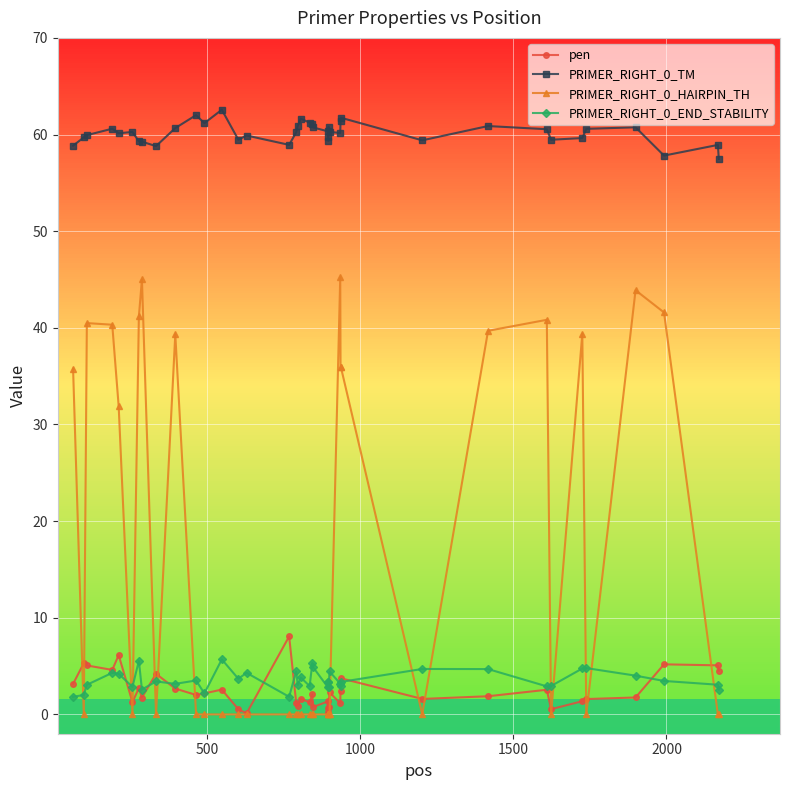

List the series in order of their peak value, lowest first.

PRIMER_RIGHT_0_END_STABILITY, pen, PRIMER_RIGHT_0_HAIRPIN_TH, PRIMER_RIGHT_0_TM